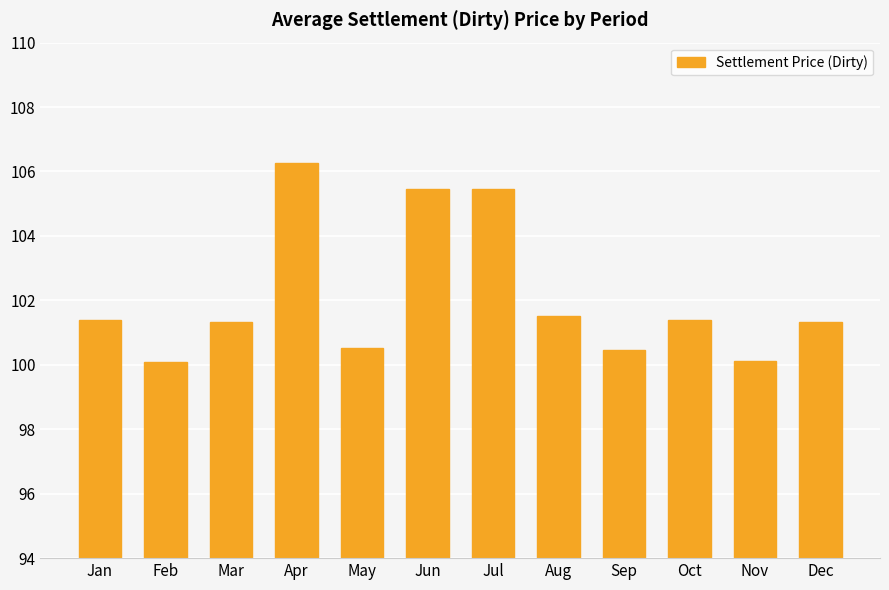

What is the value of the 10th bar from the left?

101.4